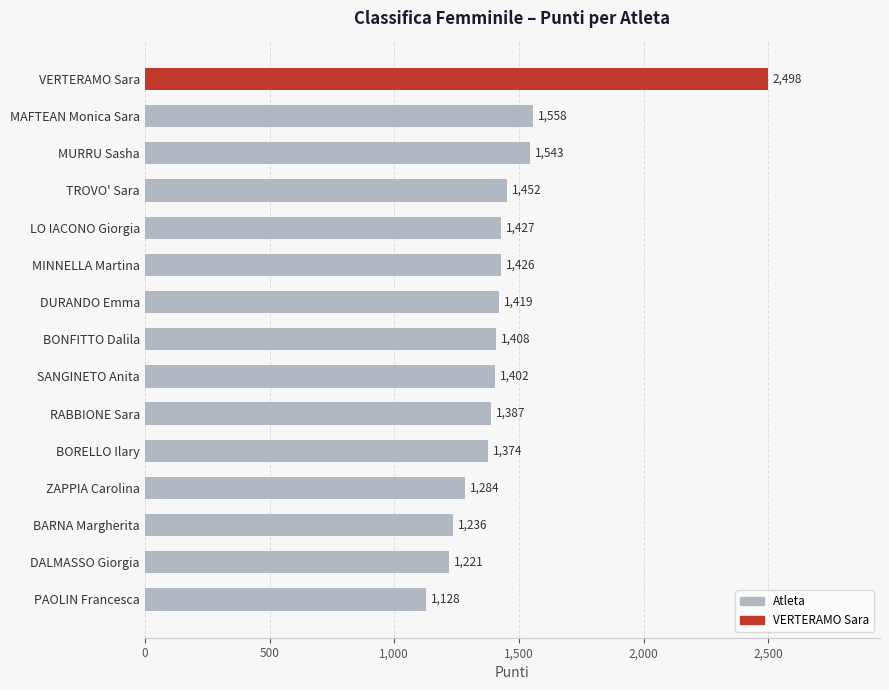

What is the maximum value shown in the chart?

2498